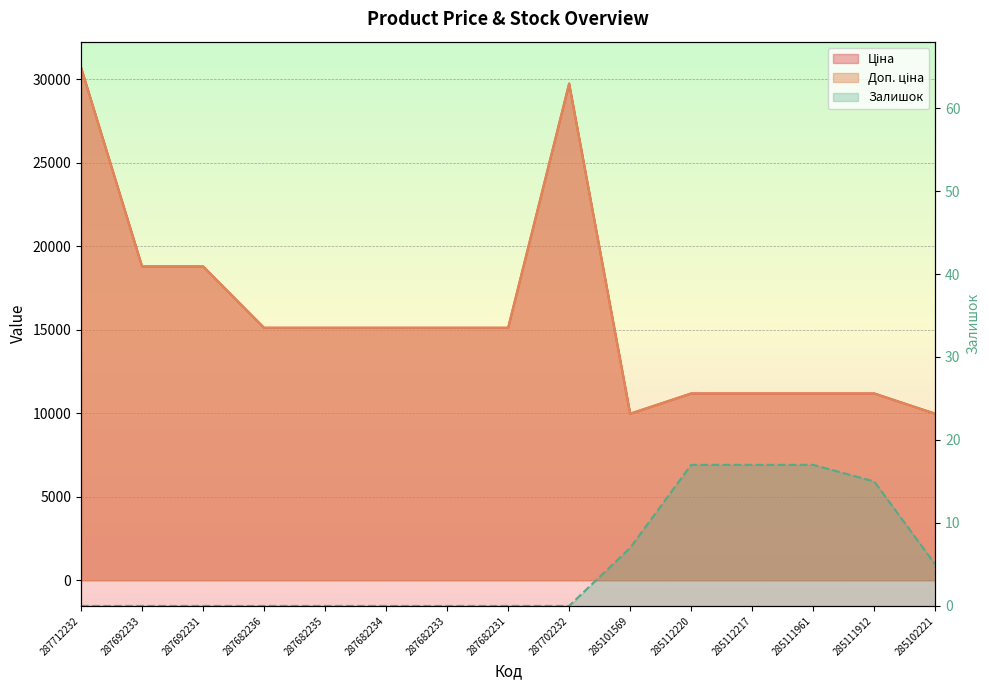

True or false: Доп. ціна and Ціна cross at least once.

False